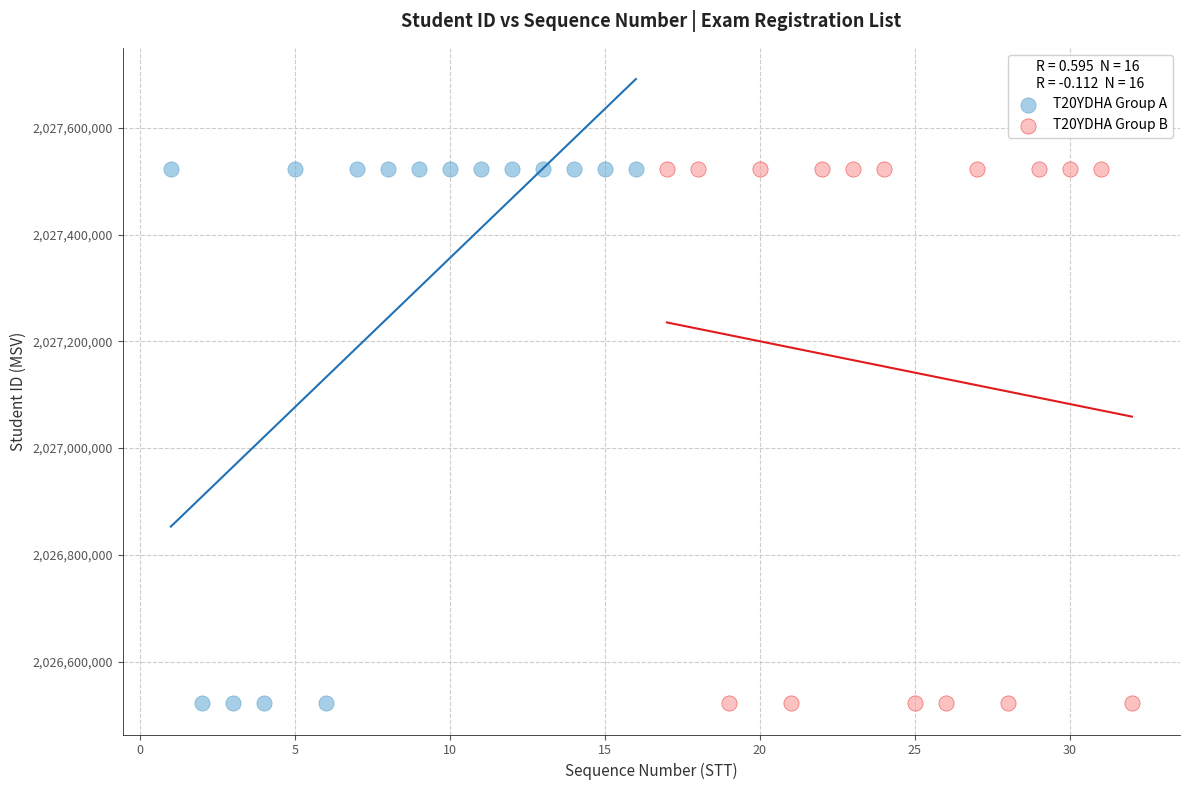

What are all the series names shown in the legend?

T20YDHA Group A, T20YDHA Group B